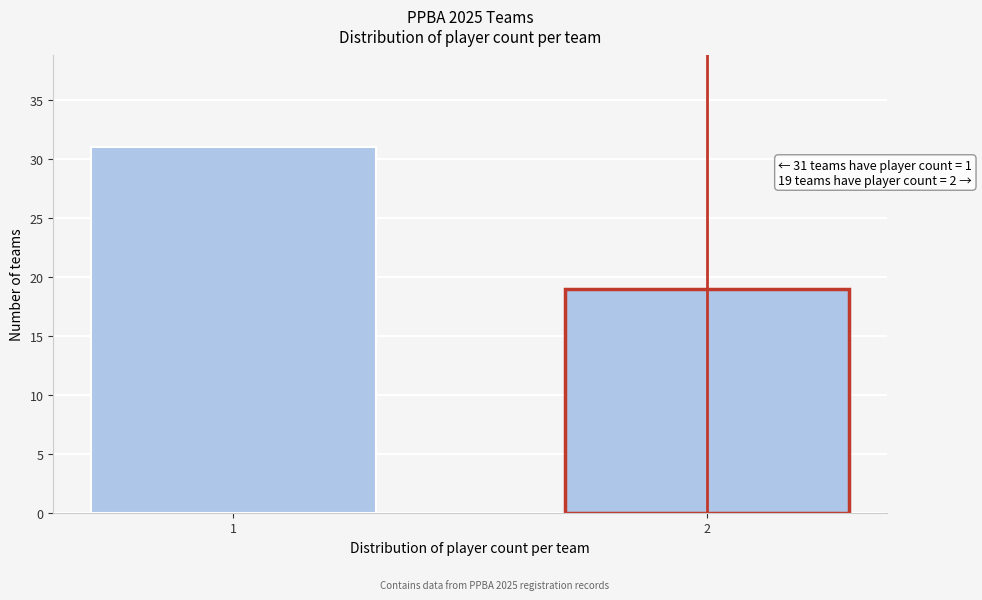

Reading left to right, list all the values displayed in this chart.

31	19